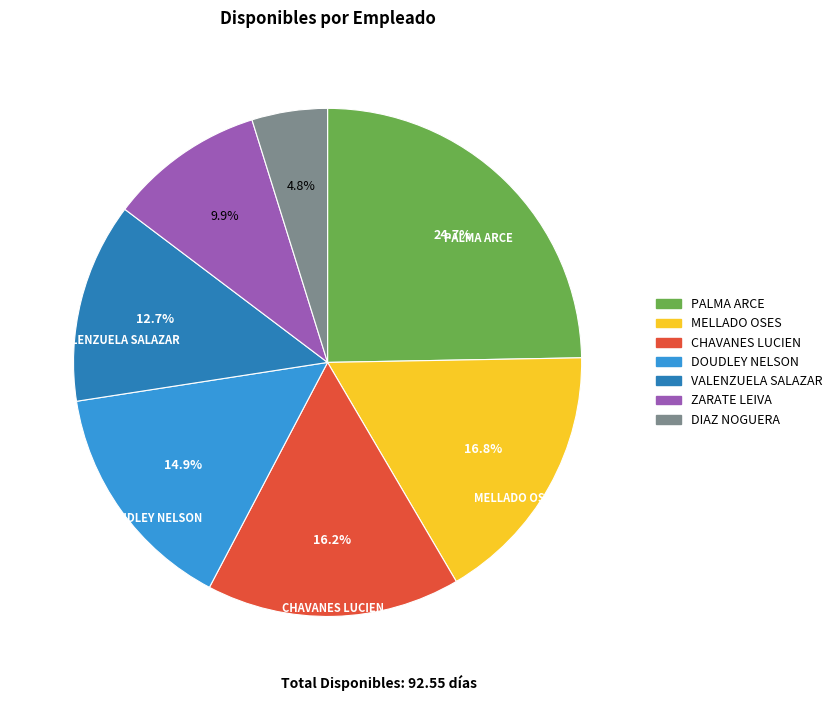

Count the number of slices in the pie.

7